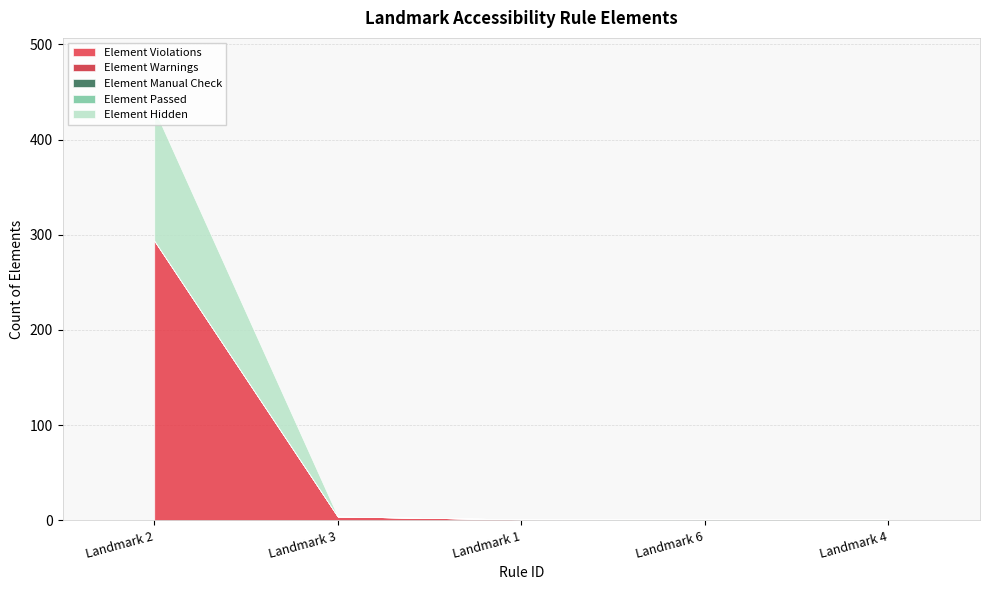

Rank the series at Landmark 6 from lowest to highest value.

Element Violations, Element Warnings, Element Passed, Element Hidden, Element Manual Check